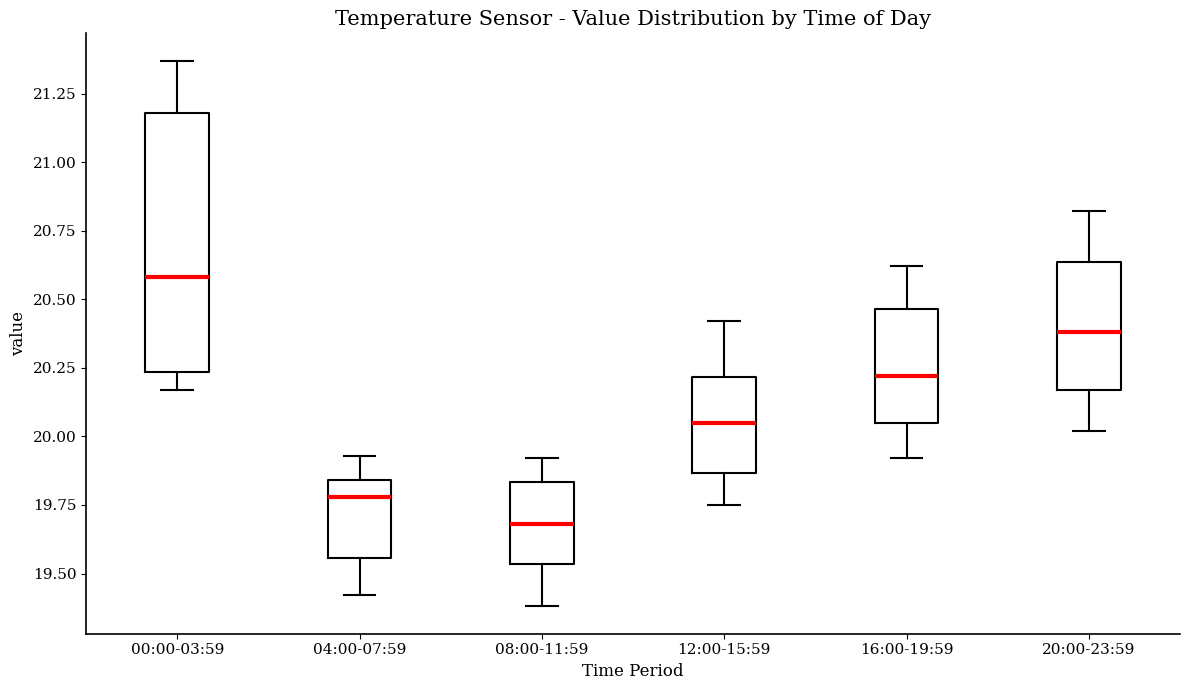

Which box's median line is the highest?

00:00-03:59